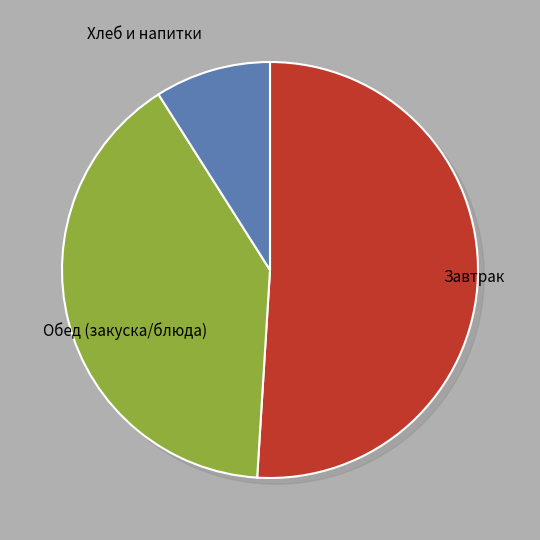

What is the smallest slice in the pie chart?

хлеб